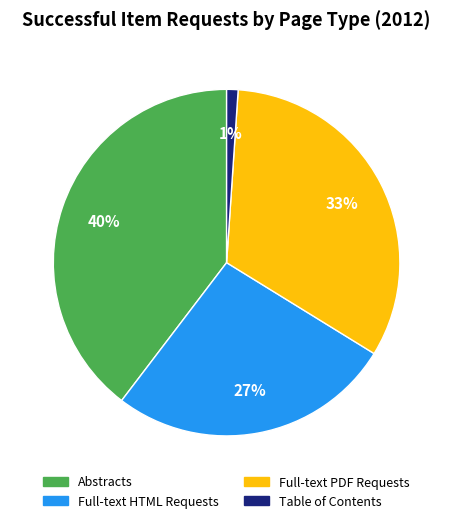

What is the smallest slice in the pie chart?

Table of Contents